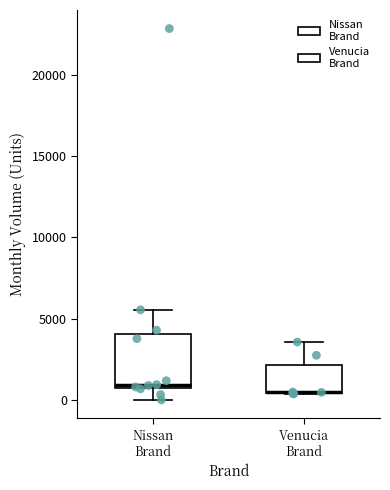

Which box is the tallest, from its lower edge to its upper edge?

Nissan Brand